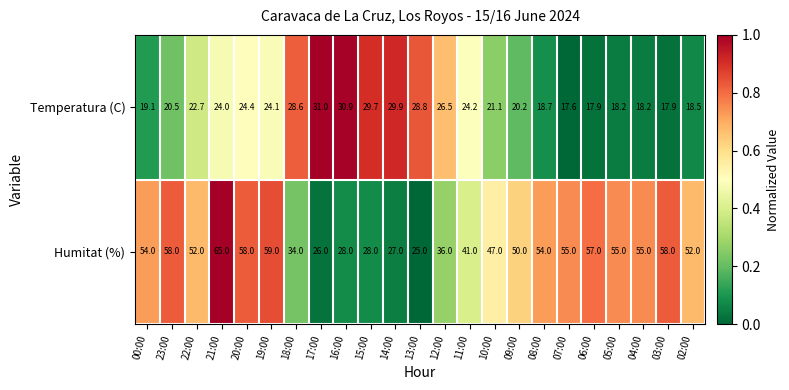

Rank the series at 03:00 from highest to lowest value.

Humitat (%), Temperatura (C)